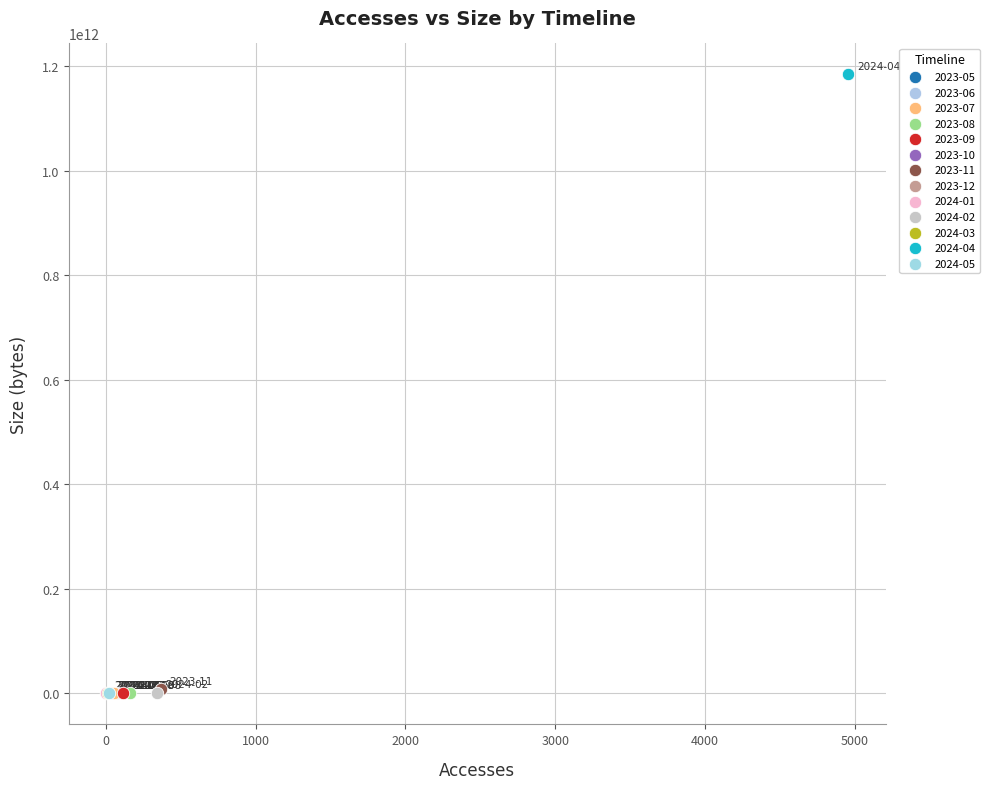

What are all the series names shown in the legend?

2023-05, 2023-06, 2023-07, 2023-08, 2023-09, 2023-10, 2023-11, 2023-12, 2024-01, 2024-02, 2024-03, 2024-04, 2024-05